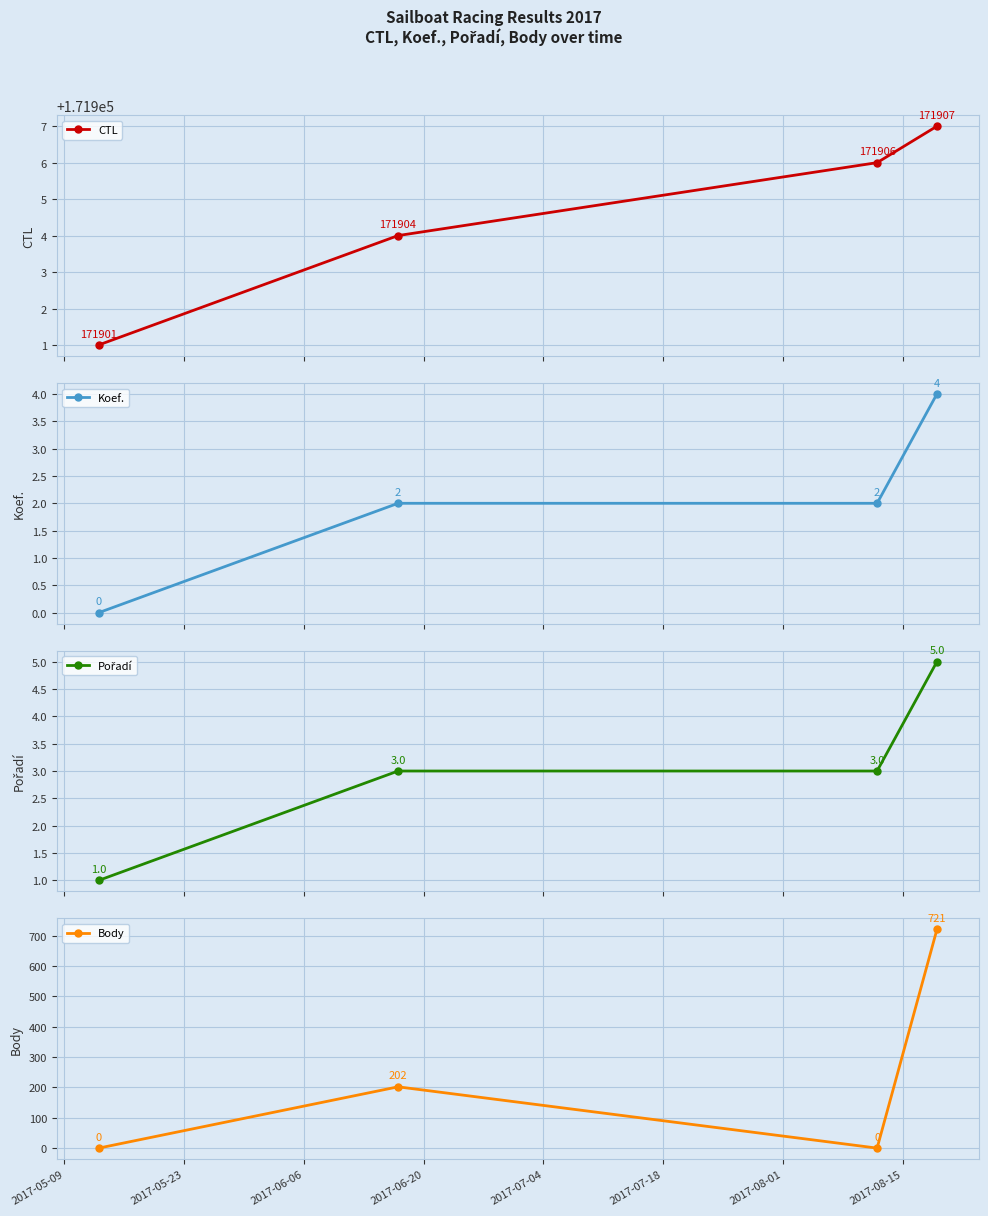

The value of Pořadí at 2017-06-06 is 5. True or false?

False